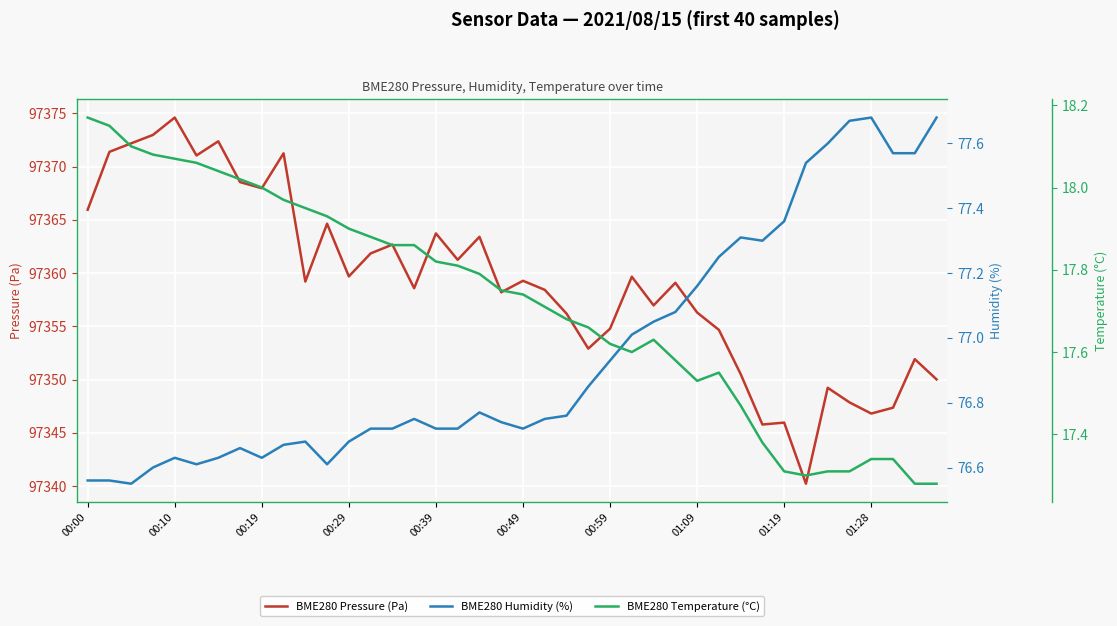

What is the difference between the maximum and minimum values in the BME280 Humidity (%) series?

1.1